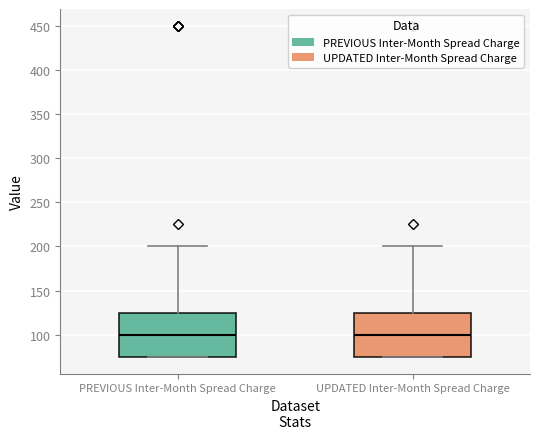

Reading left to right, read every box against the y-axis: the position of its median line, the range the box covers, and the ends of its whiskers. The values are not printed on the chart, so give them approximately, as read against the axis.

PREVIOUS Inter-Month Spread Charge: median 100, box 75 to 125, whiskers 75 to 200
UPDATED Inter-Month Spread Charge: median 100, box 75 to 125, whiskers 75 to 200